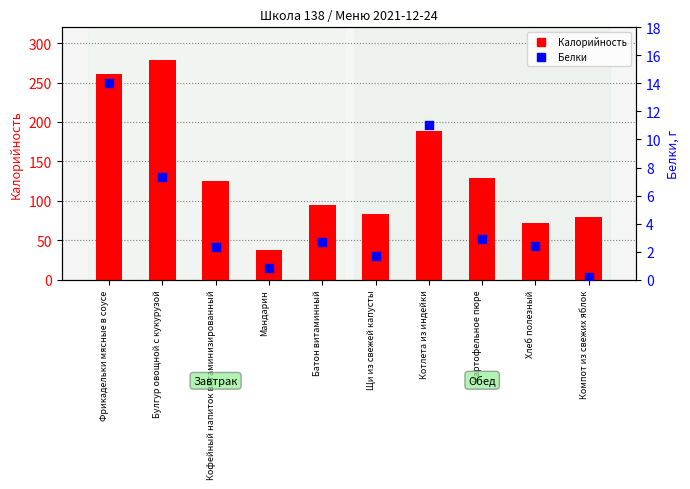

What are all the series names shown in the legend?

Калорийность, Белки